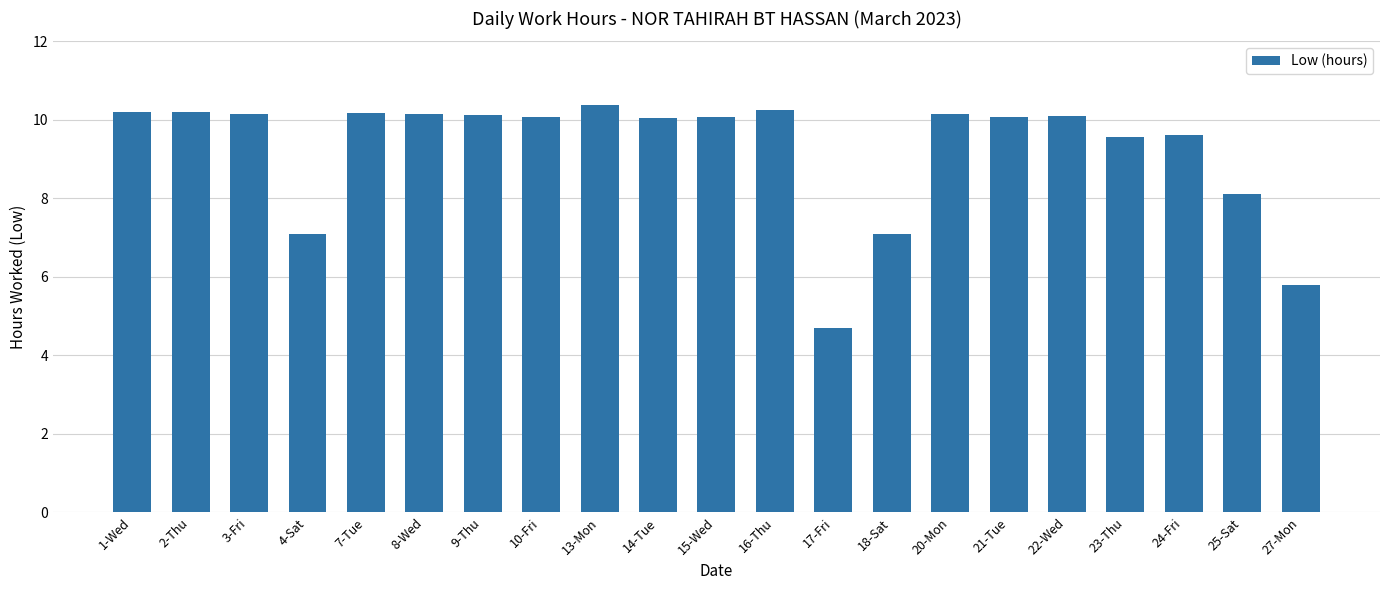

Which label corresponds to the smallest value in the chart?

17-Fri